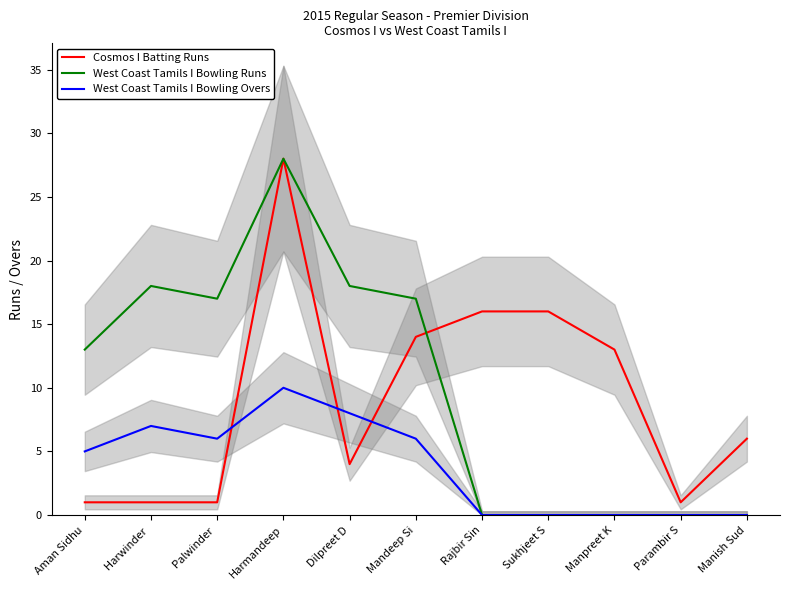

How many distinct data groups are displayed?

3